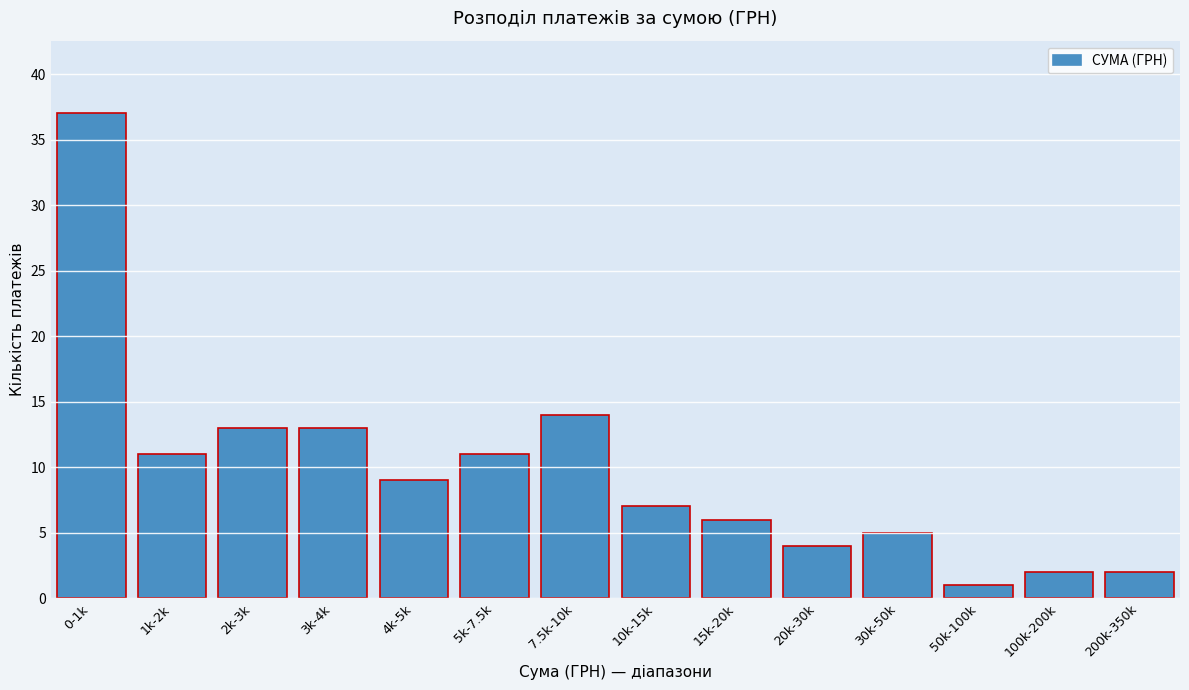

Reading left to right, transcribe all the data shown in this chart.

0-1k=37	1k-2k=11	2k-3k=13	3k-4k=13	4k-5k=9	5k-7.5k=11	7.5k-10k=14	10k-15k=7	15k-20k=6	20k-30k=4	30k-50k=5	50k-100k=1	100k-200k=2	200k-350k=2